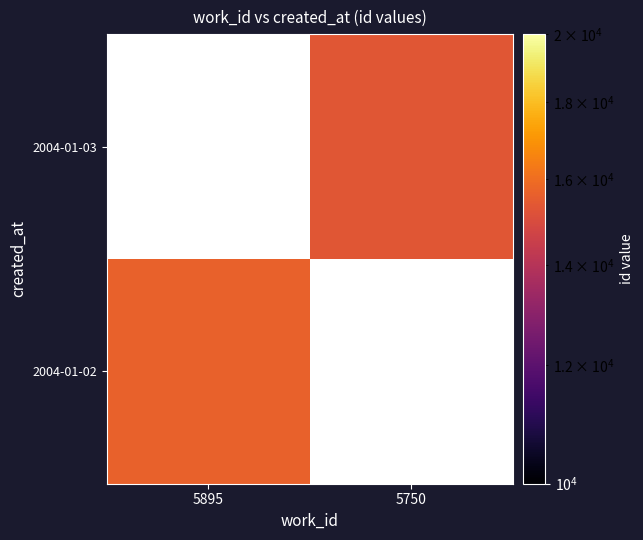

The 2004-01-02 series shows 15653.0 at 5895. True or false?

True